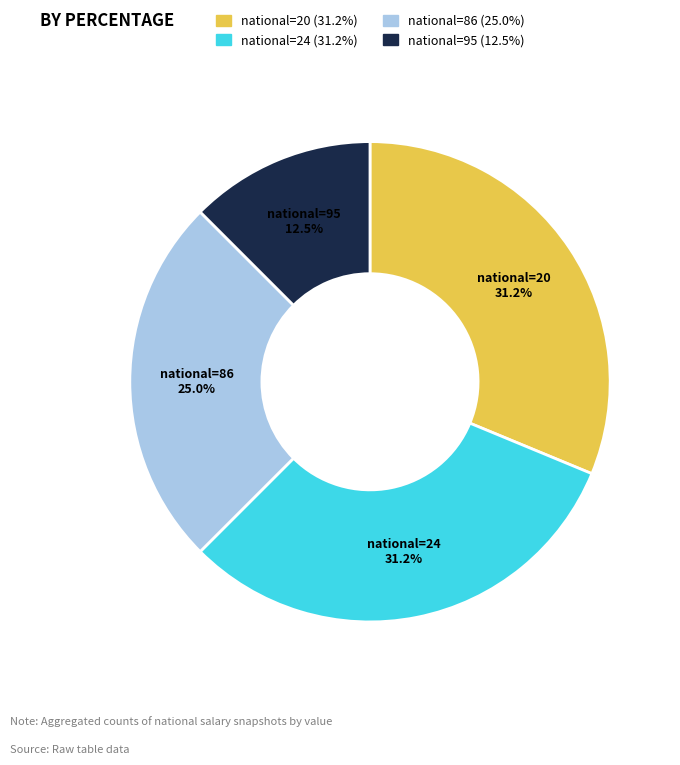

Is the sum of national=24 and national=86 greater than half?

Yes